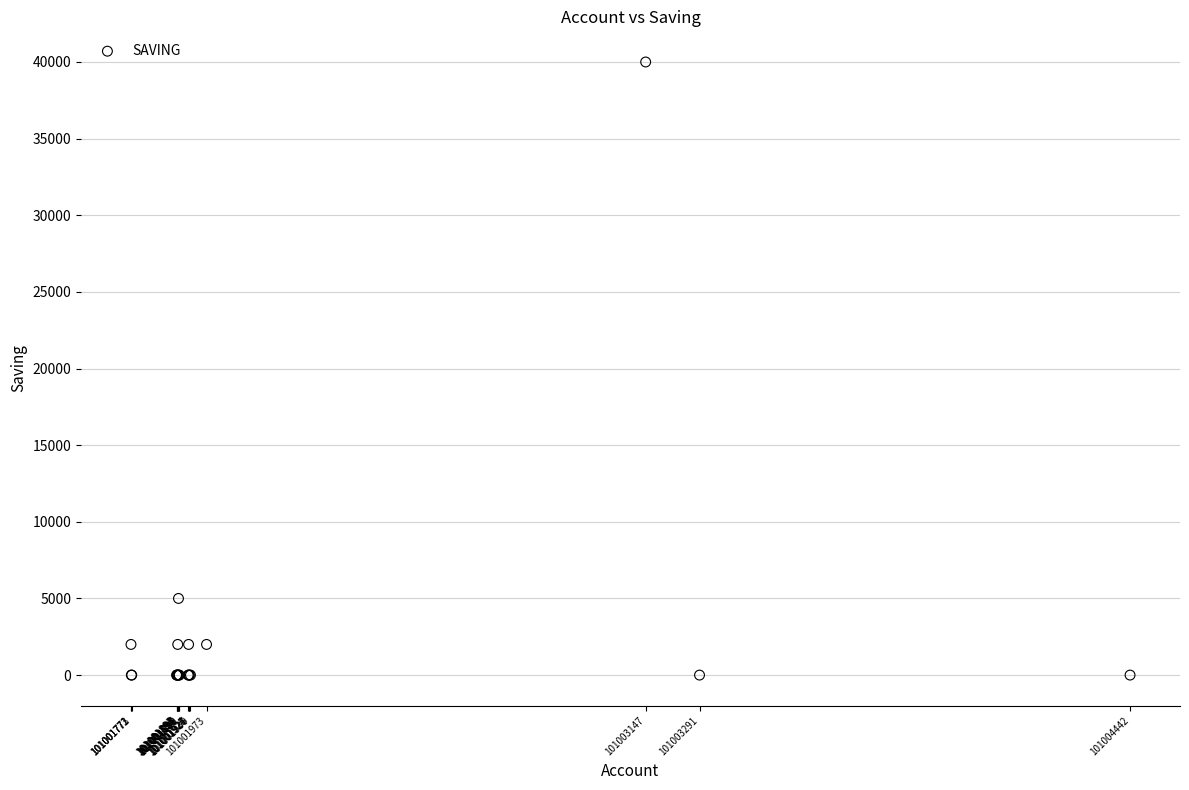

What Y value in the scatter plot is closest to 20000?

5000